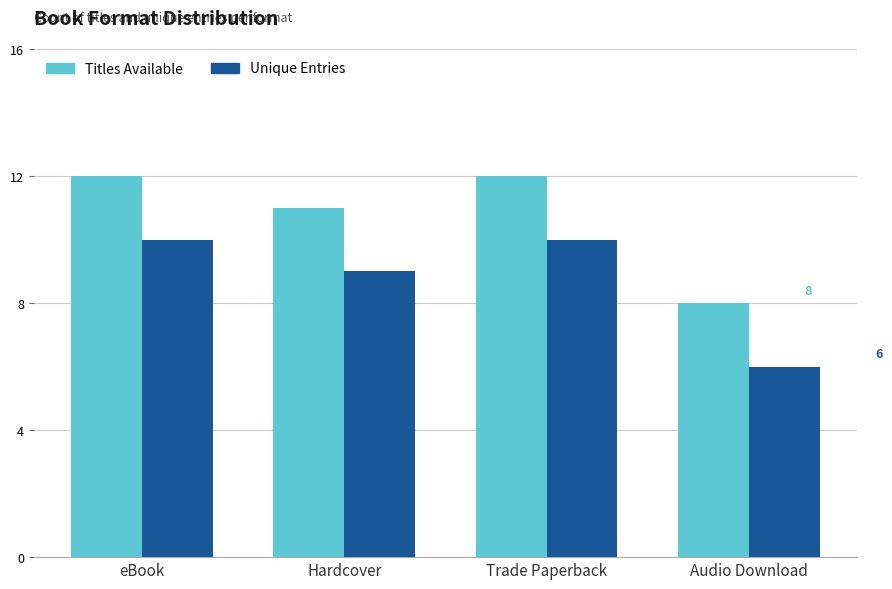

At Hardcover, list the series in order from smallest to largest.

Unique Entries, Titles Available